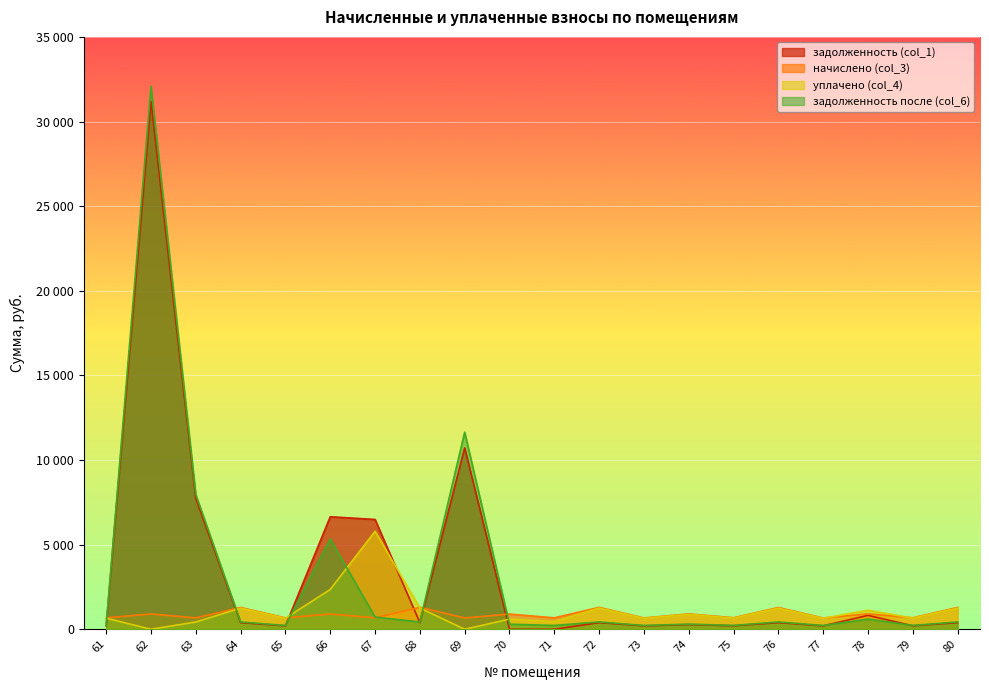

At which category does задолженность (col_1) reach its first local peak?

62